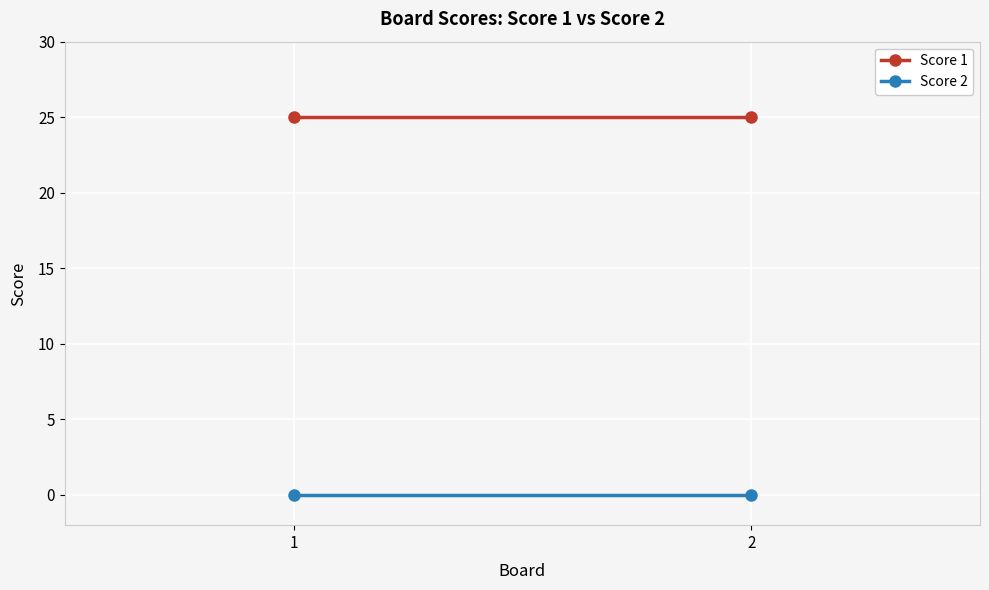

Reading left to right, extract all data points from this chart.

Score 1: 1=25	2=25
Score 2: 1=0	2=0